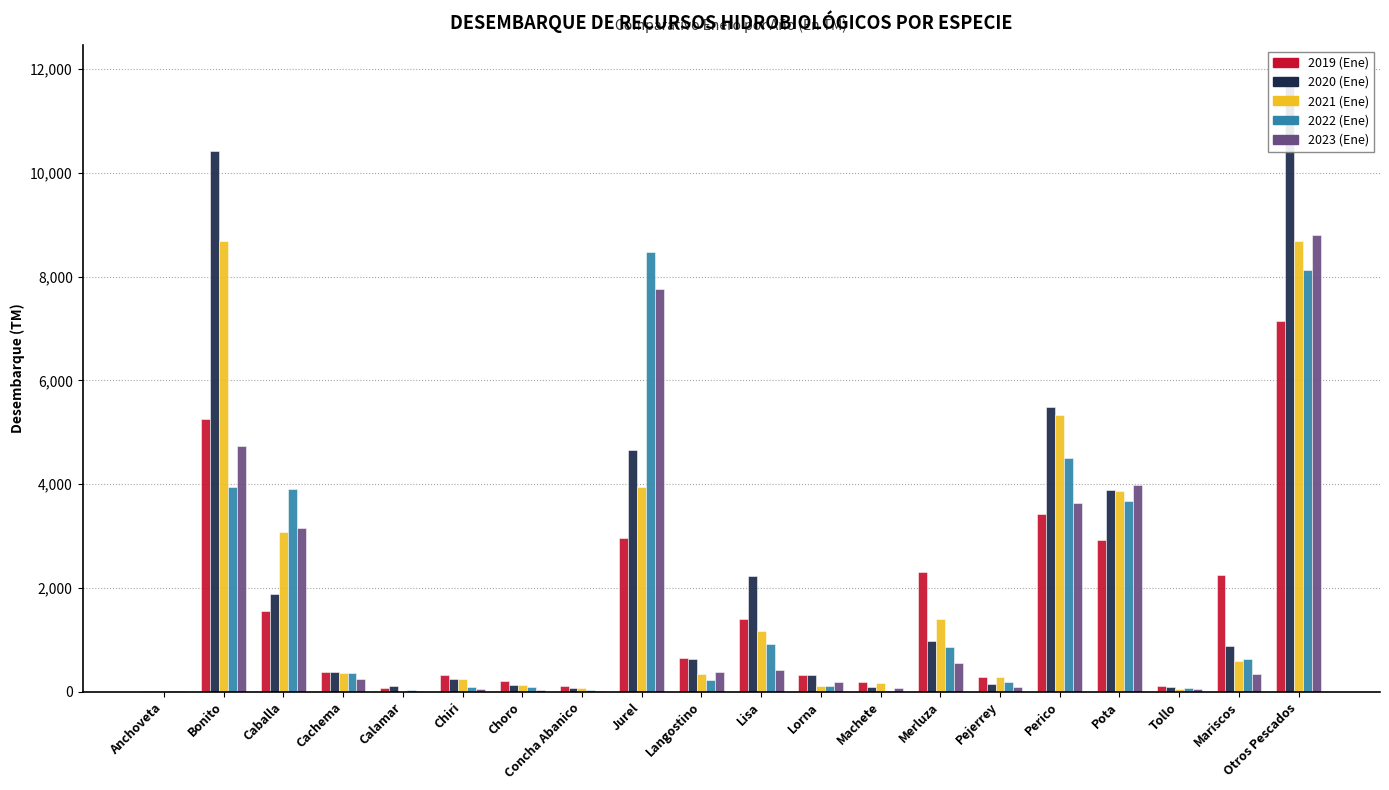

Is the value of 2021 (Ene) at Calamar greater than the value of 2022 (Ene) at Calamar?

No